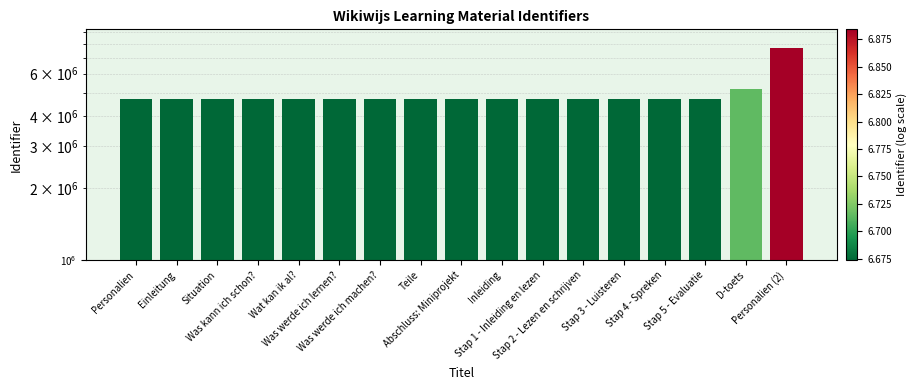

List the labels in order of value, smallest first.

Personalien, Einleitung, Situation, Was kann ich schon?, Was werde ich lernen?, Was werde ich machen?, Teile, Abschluss: Miniprojekt, Wat kan ik al?, Inleiding, Stap 1 - Inleiding en lezen, Stap 2 - Lezen en schrijven, Stap 3 - Luisteren, Stap 4 - Spreken, Stap 5 - Evaluatie, D-toets, Personalien (2)